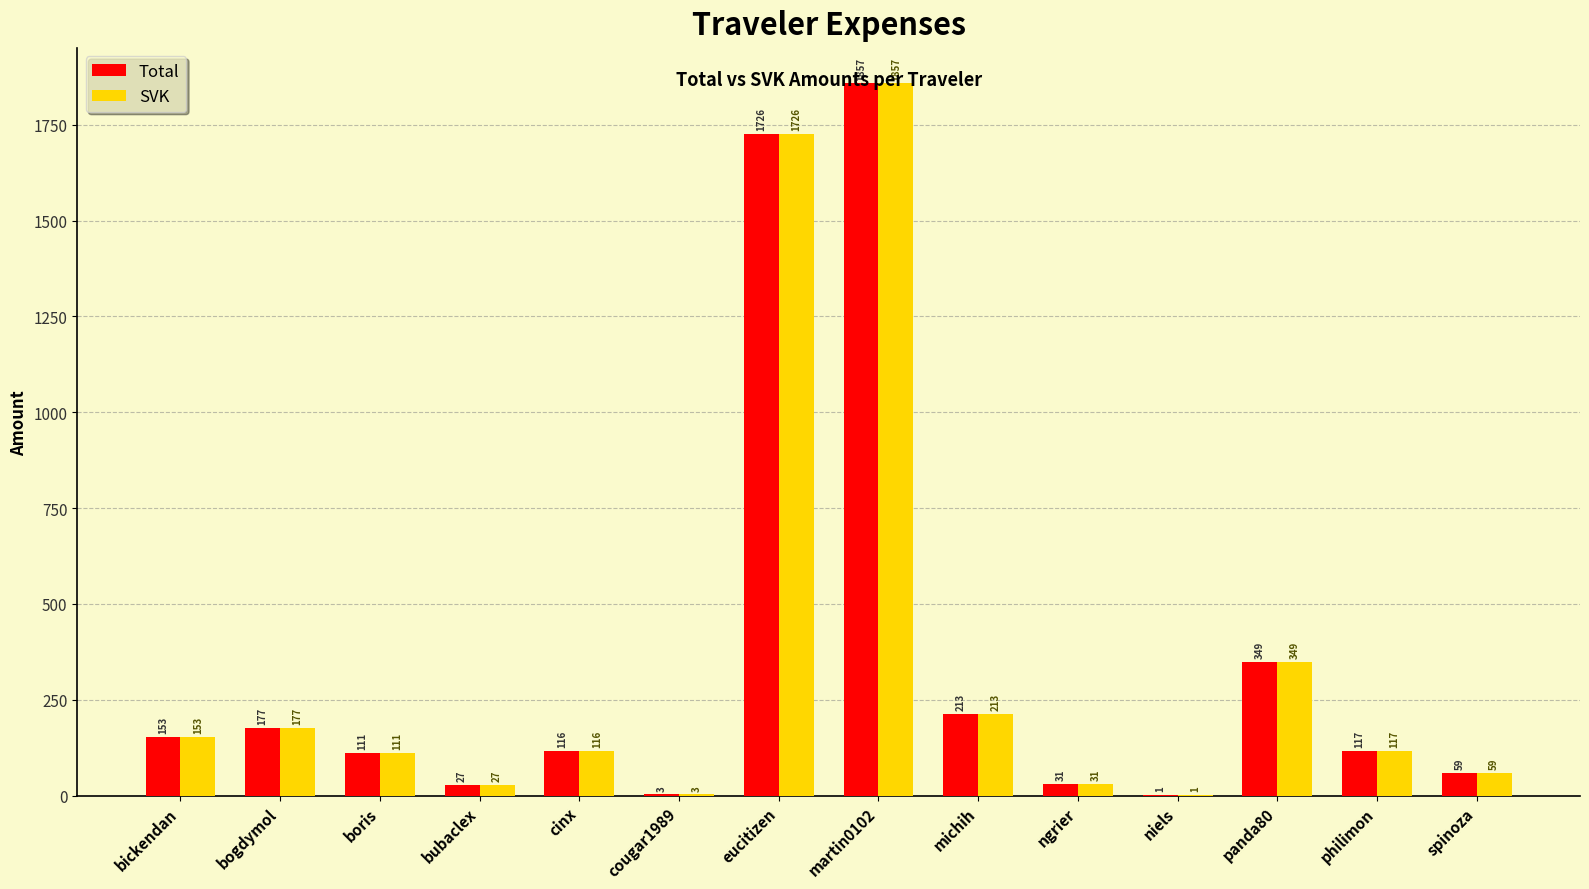

The value of SVK at ngrier is 31.2. True or false?

True